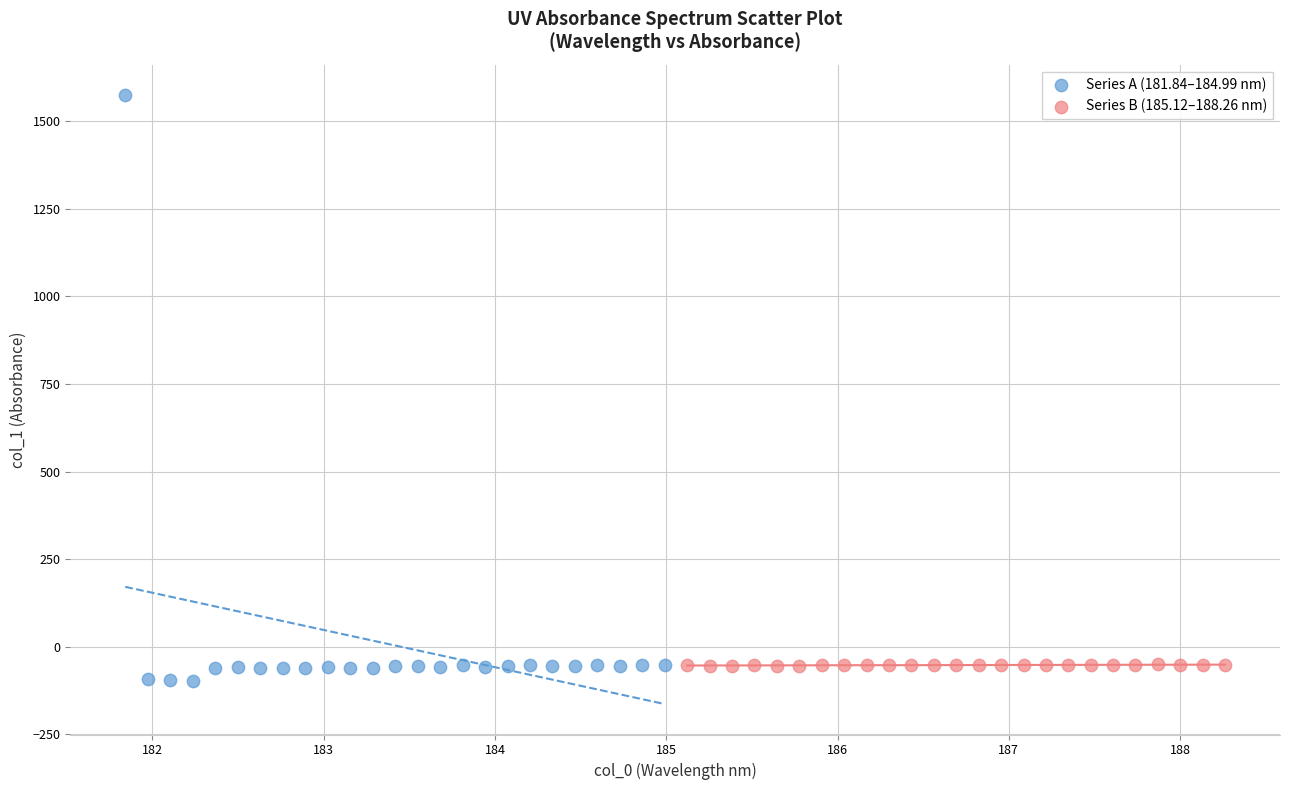

Which series reaches the minimum Y coordinate?

Series A (181.84–184.99 nm)